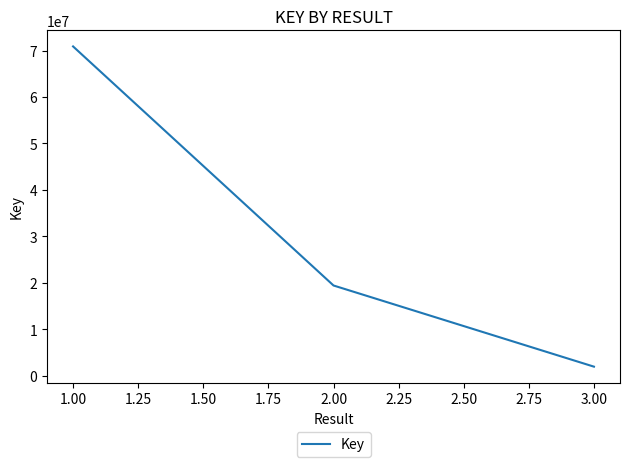

What is the maximum value shown in the chart?

70884888